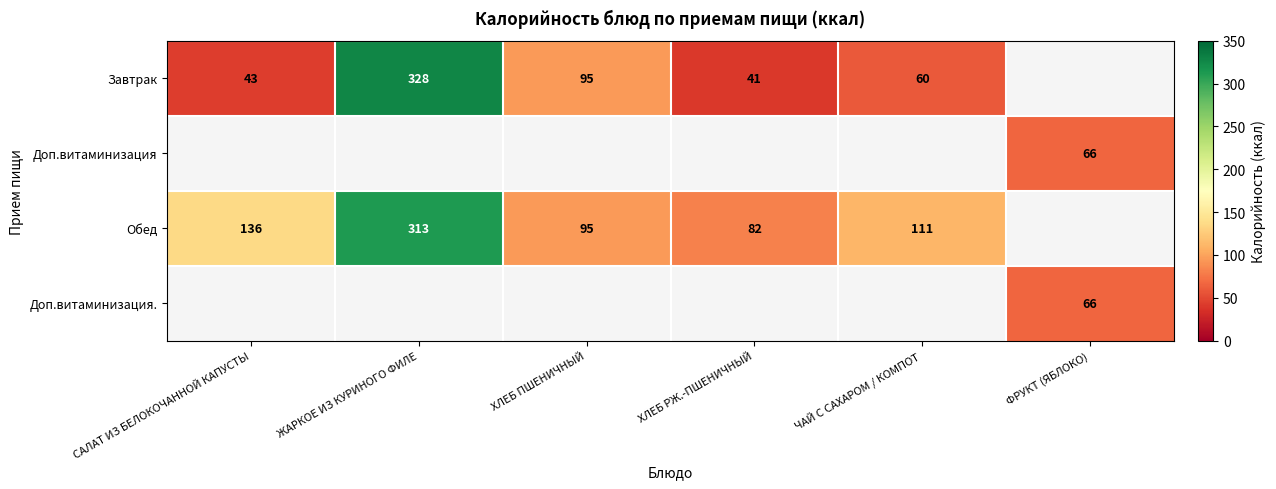

The Доп.витаминизация series shows 66 at ФРУКТ (ЯБЛОКО). True or false?

True